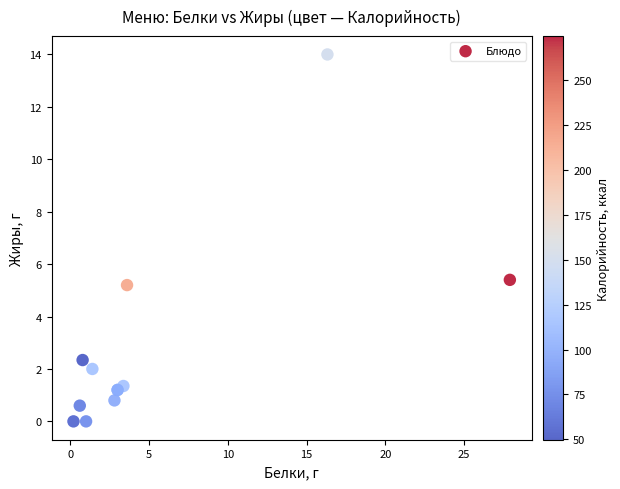

What Y value in the scatter plot is closest to 7?

5.4